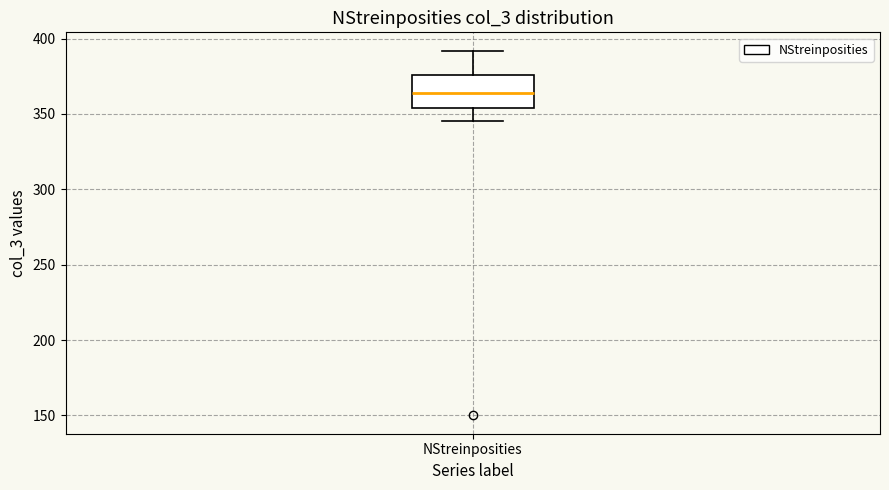

Transcribe this box plot: give where the median line is, the range the box spans, and where the two whiskers end, as read against the y-axis. The values are not printed on the chart, so give them approximately, as read against the axis.

median 365, box 355 to 375, whiskers 345 to 390